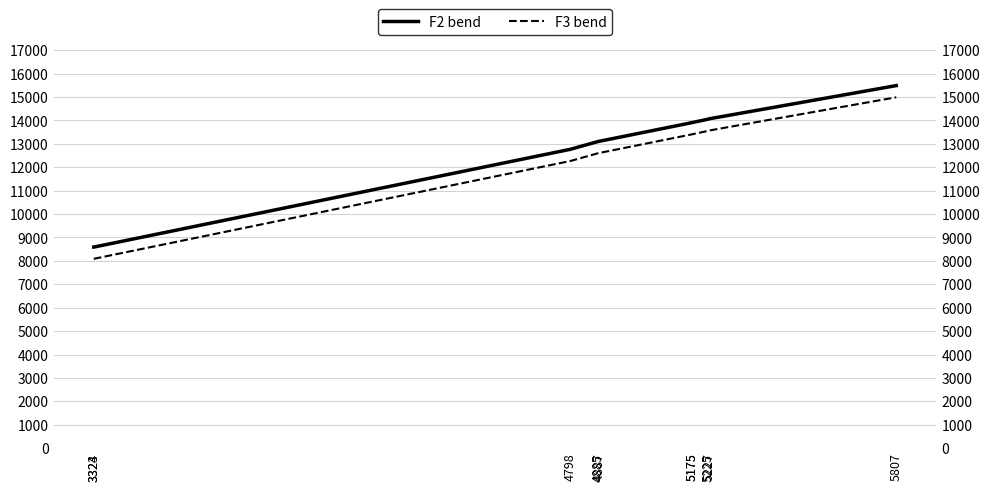

Between 4885 and 5807, which series saw the biggest shift?

F2 bend